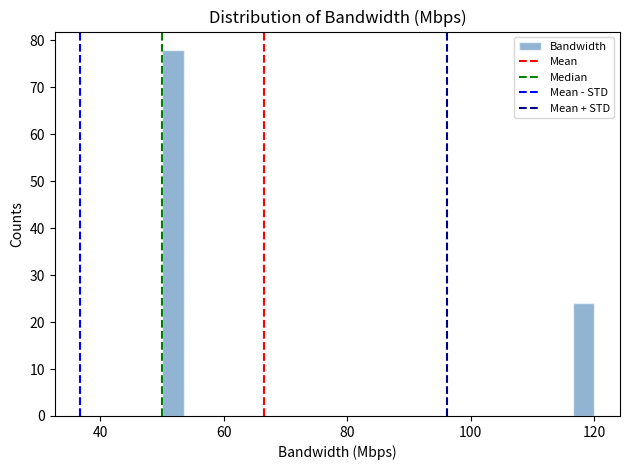

Around what value on the x-axis is the tallest bar? Give the approximate position of its centre, as read against the axis.

52